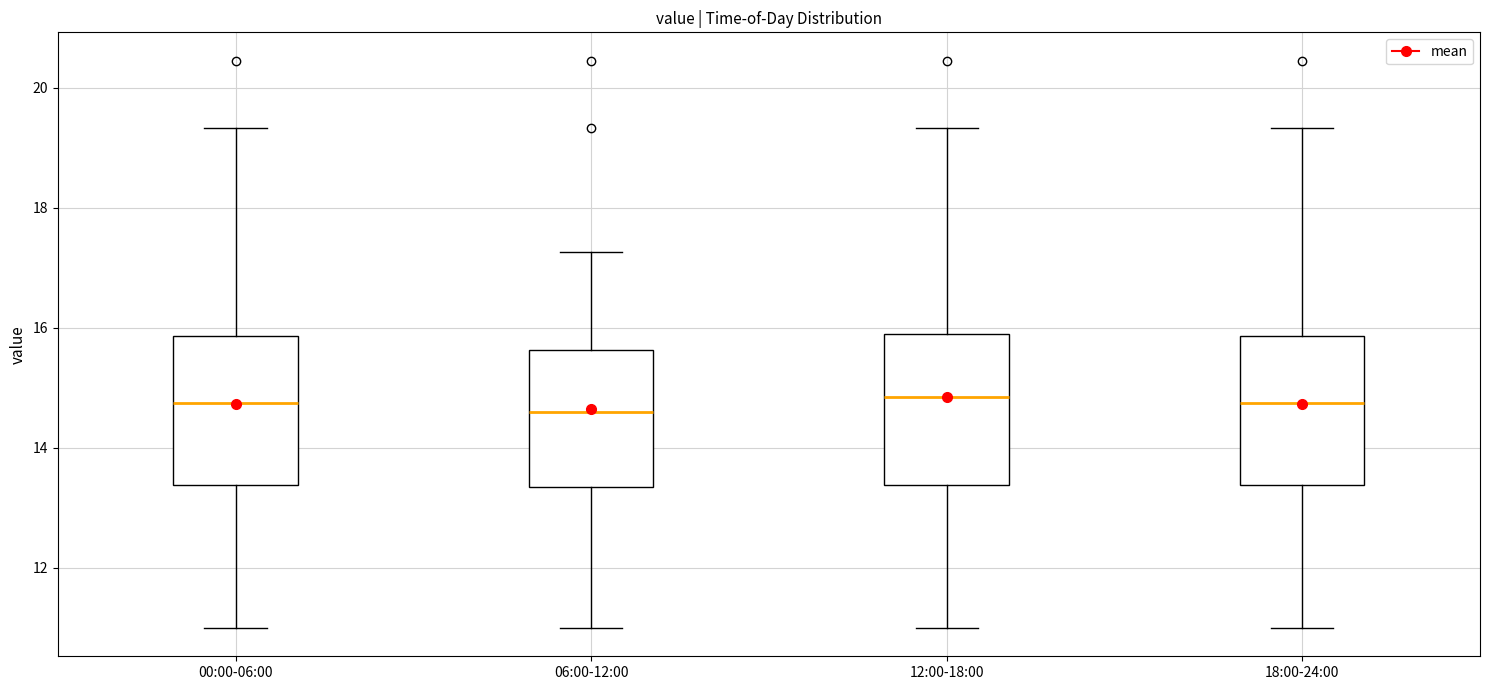

Reading left to right, transcribe this box plot: for each box, give where its median line is, the range the box spans, and where its two whiskers end, as read against the y-axis. The values are not printed on the chart, so give them approximately, as read against the axis.

00:00-06:00: median 14.8, box 13.4 to 15.8, whiskers 11.0 to 19.4
06:00-12:00: median 14.6, box 13.4 to 15.6, whiskers 11.0 to 17.2
12:00-18:00: median 14.8, box 13.4 to 15.8, whiskers 11.0 to 19.4
18:00-24:00: median 14.8, box 13.4 to 15.8, whiskers 11.0 to 19.4